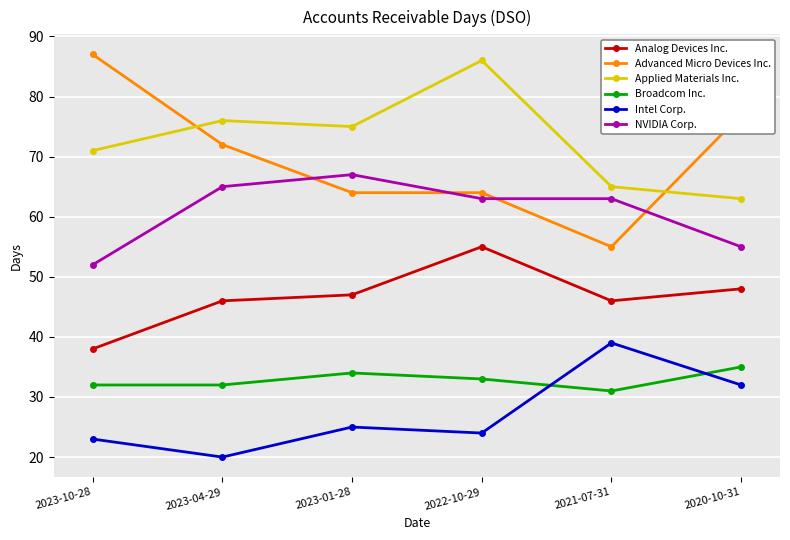

What is the value of the Intel Corp. point at the 6th from the left?

32